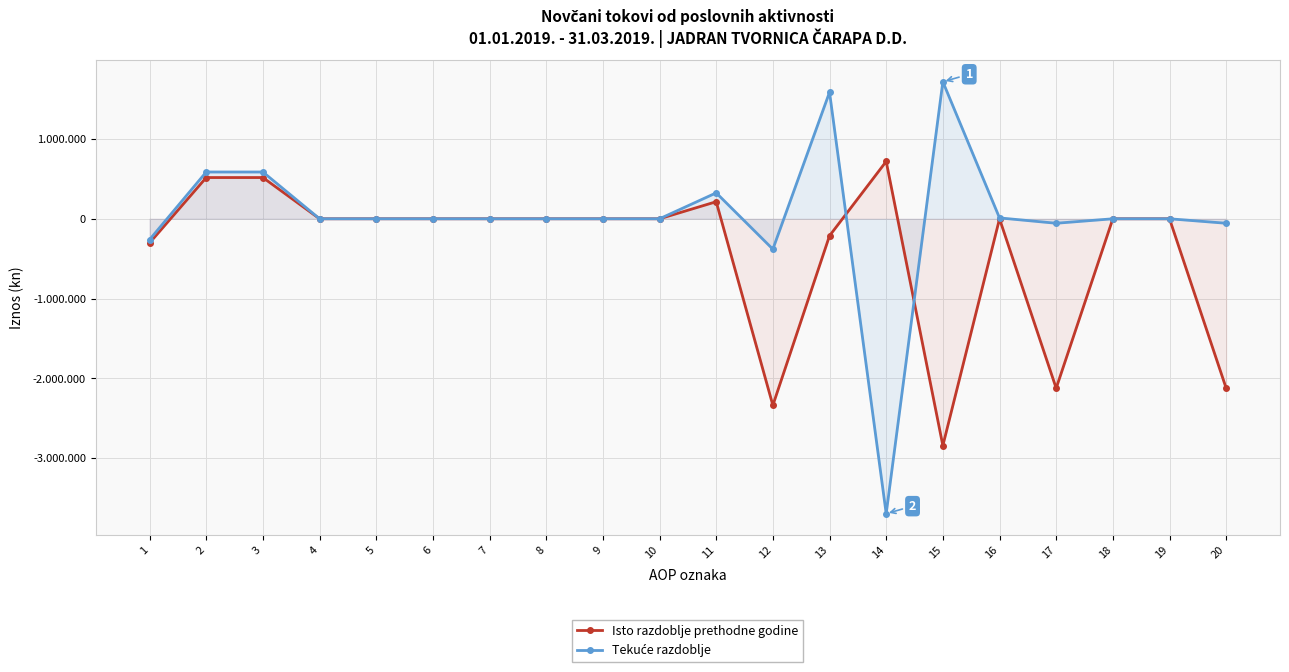

Reading right to left, what are all the values shown in this chart?

Isto razdoblje prethodne godine: -2122678	0	0	-2122678	-549	-2841403	718538	-213053	-2336467	213789	0	0	0	0	0	0	0	516547	516547	-302758
Tekuće razdoblje: -56158	0	0	-56158	10998	1716463	-3693603	1585272	-380870	324712	0	0	0	0	0	0	0	586000	586000	-261288